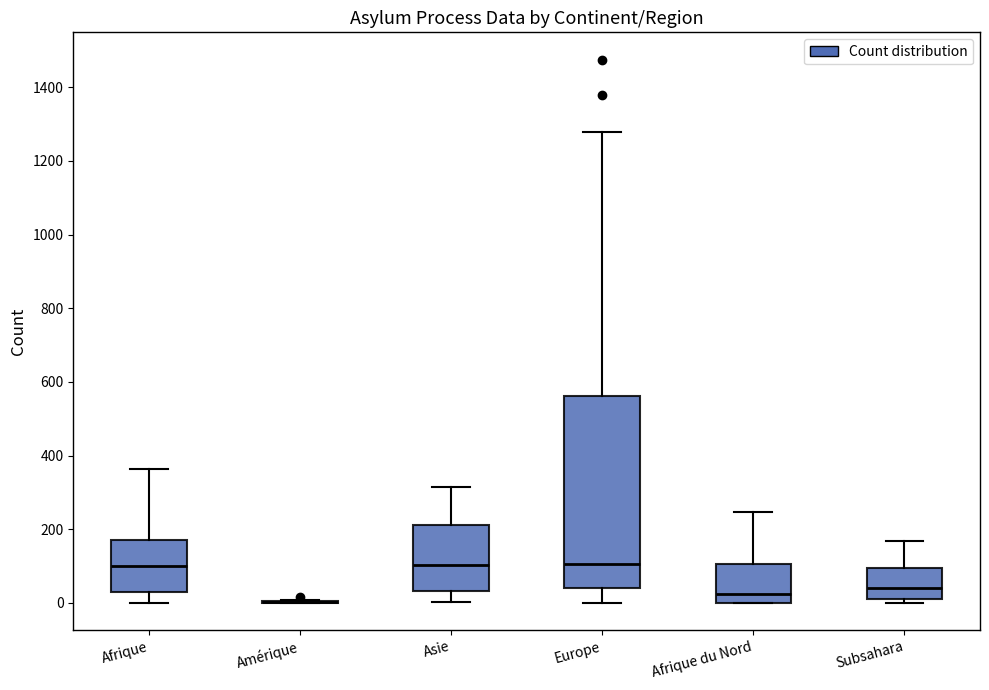

Reading left to right, transcribe this box plot: for each box, give where its median line is, the range the box spans, and where its two whiskers end, as read against the y-axis. The values are not printed on the chart, so give them approximately, as read against the axis.

Afrique: median 100, box 20 to 180, whiskers 0 to 360
Amérique: box collapsed to a line at 0, whiskers 0 to 0
Asie: median 100, box 40 to 220, whiskers 0 to 320
Europe: median 100, box 40 to 560, whiskers 0 to 1280
Afrique du Nord: median 20, box 0 to 100, whiskers 0 to 240
Subsahara: median 40, box 20 to 100, whiskers 0 to 160